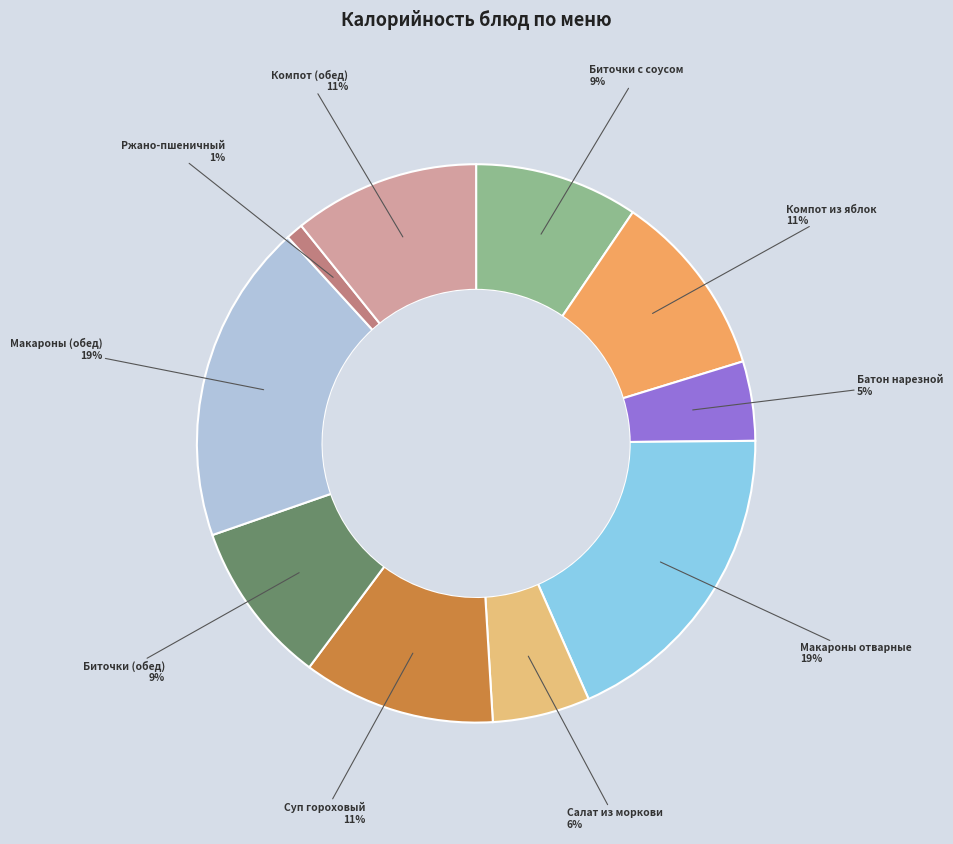

Between Суп гороховый and Ржано-пшеничный, which is larger?

Суп гороховый